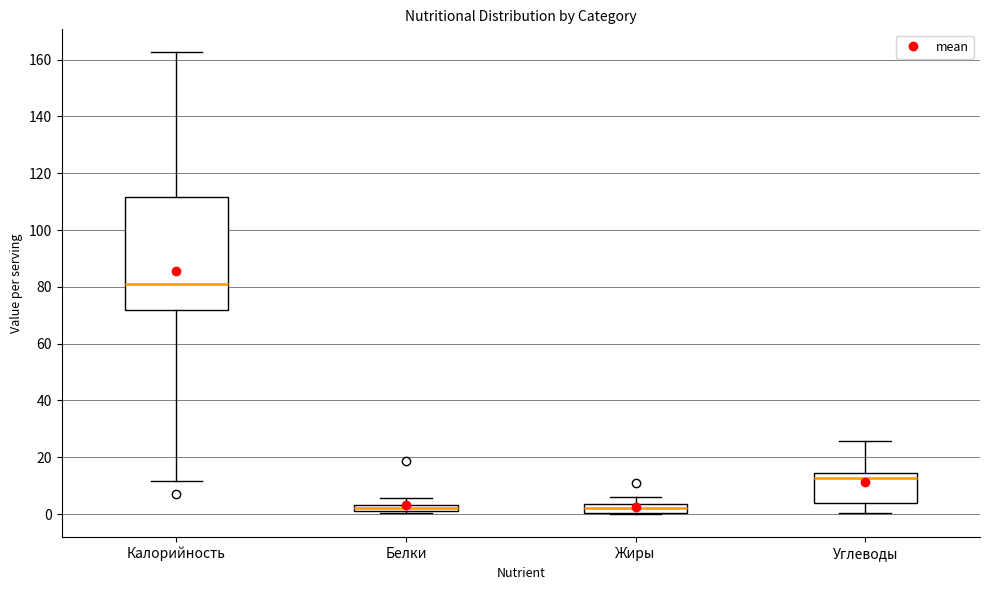

Which box is the tallest, from its lower edge to its upper edge?

Калорийность